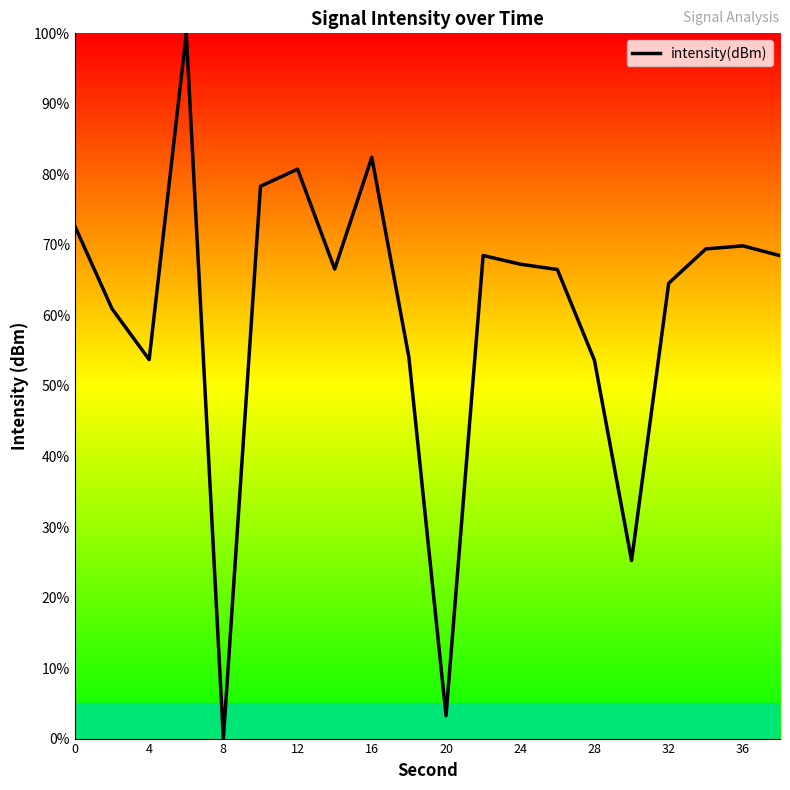

Does the chart have visible grid lines?

No